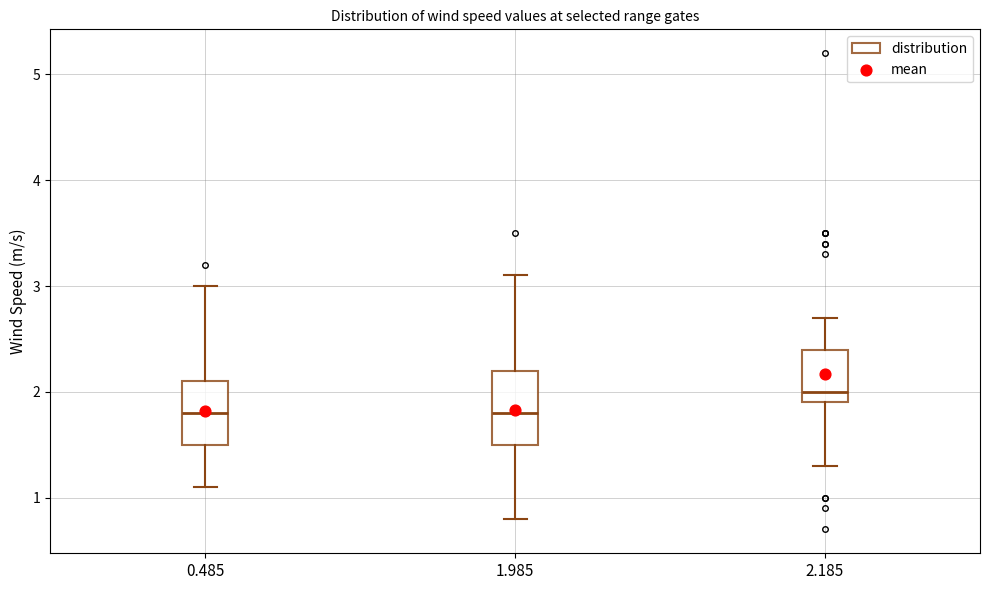

Reading left to right, transcribe this box plot: for each box, give where its median line is, the range the box spans, and where its two whiskers end, as read against the y-axis. The values are not printed on the chart, so give them approximately, as read against the axis.

0.485: median 1.8, box 1.5 to 2.1, whiskers 1.1 to 3.0
1.985: median 1.8, box 1.5 to 2.2, whiskers 0.8 to 3.1
2.185: median 2.0, box 1.9 to 2.4, whiskers 1.3 to 2.7